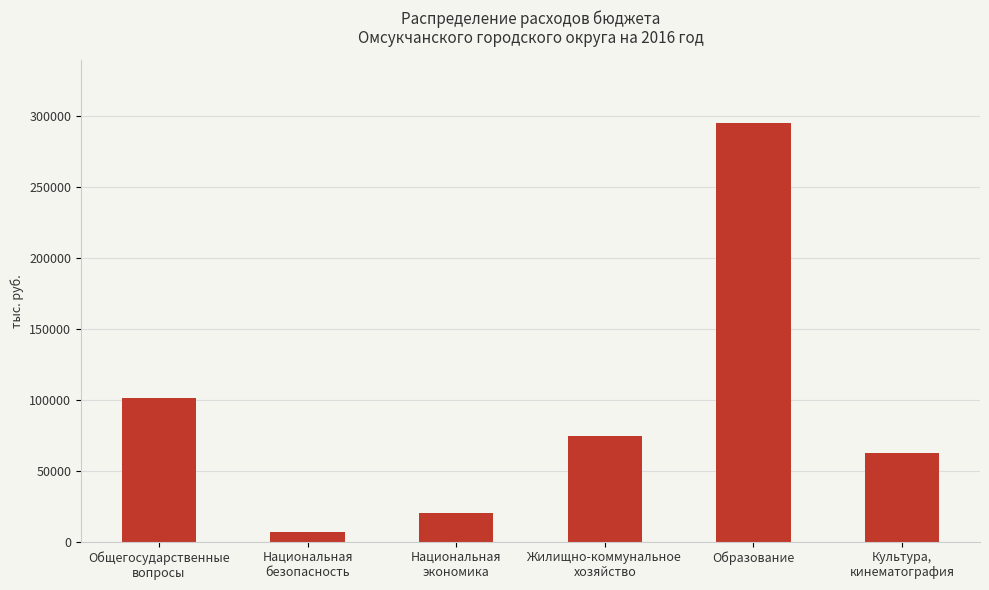

At which category does the chart reach its peak across all series?

Образование